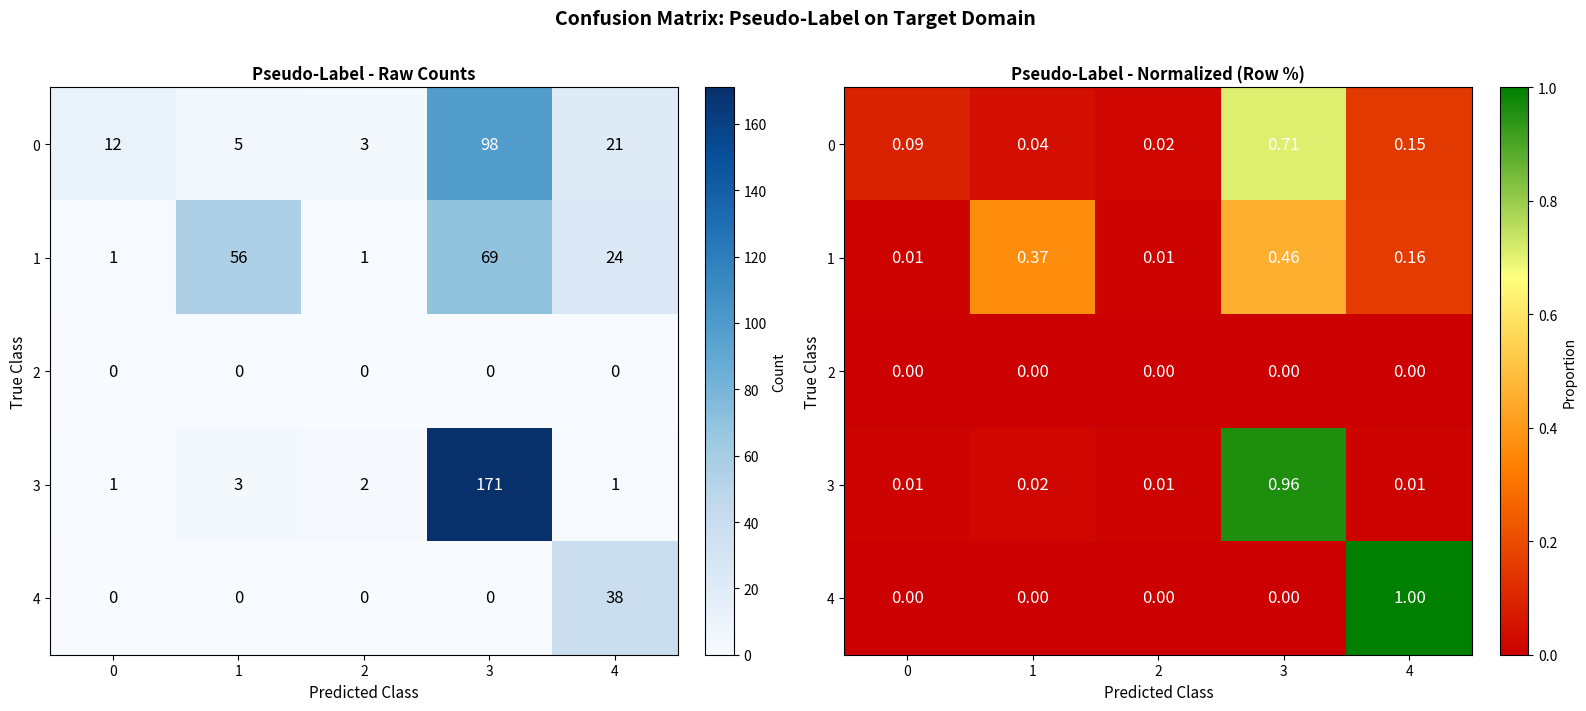

The 4 series shows -0.4 at 1. True or false?

False